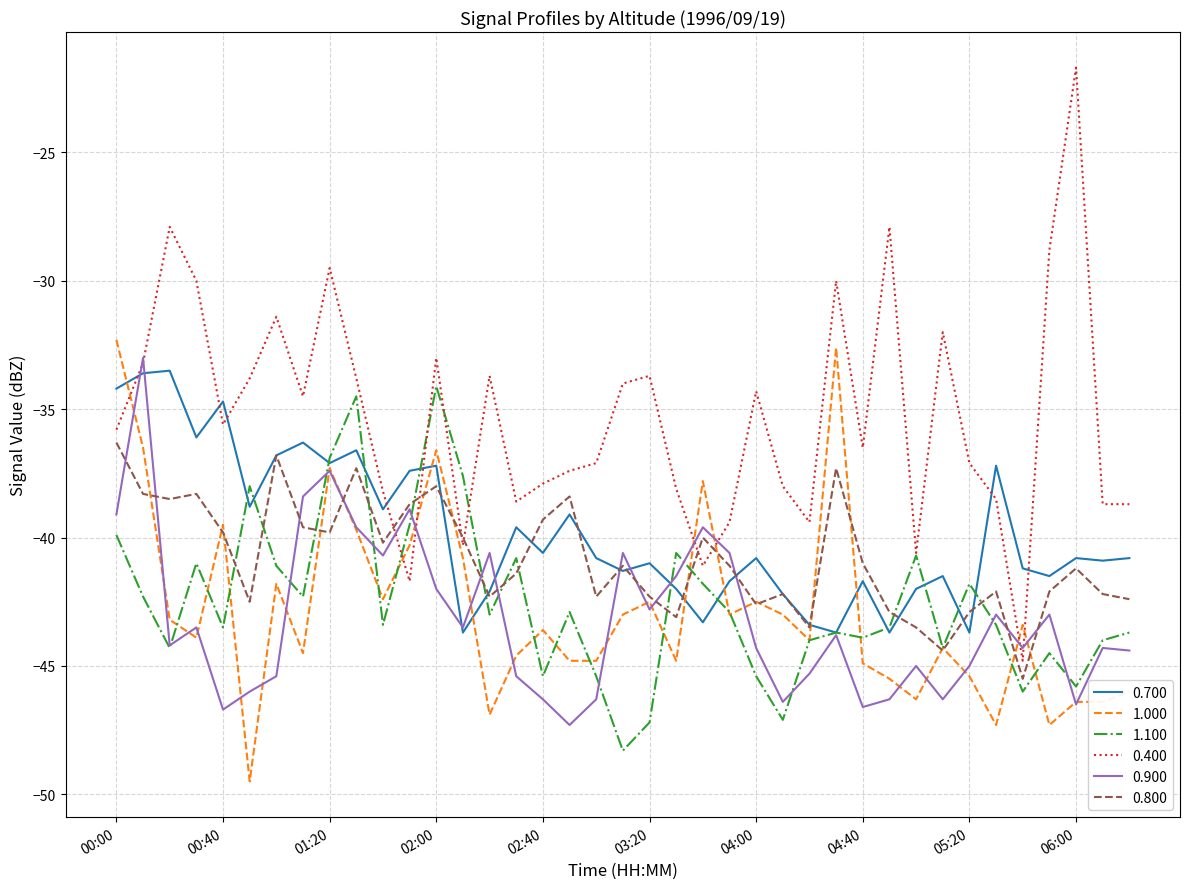

How many times do 0.400 and 0.700 cross each other?

7